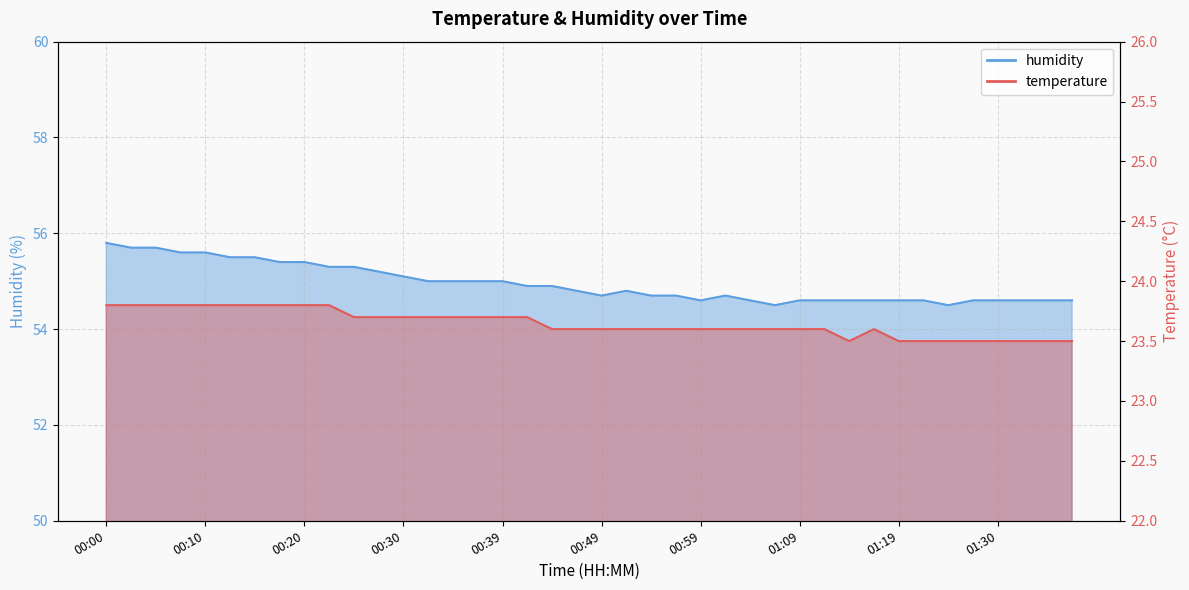

At which category is the sum across all series the highest?

00:00